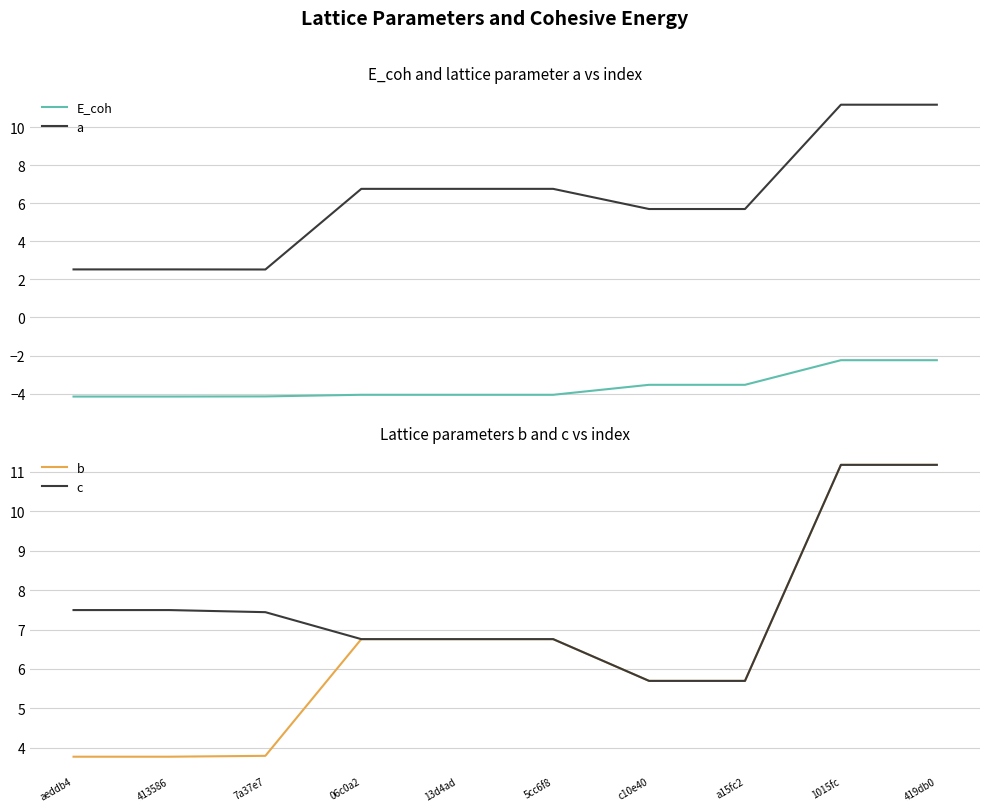

How many values in the c series exceed 7?

5